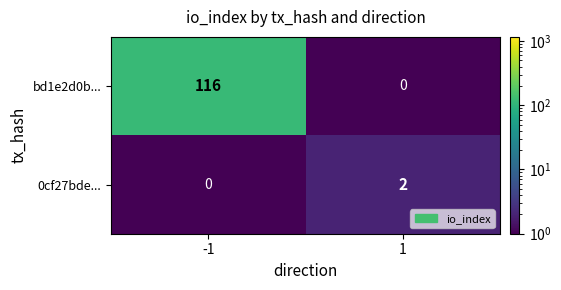

Reading left to right, what are all the values shown in this chart?

bd1e2d0b...: 116	0
0cf27bde...: 0	2